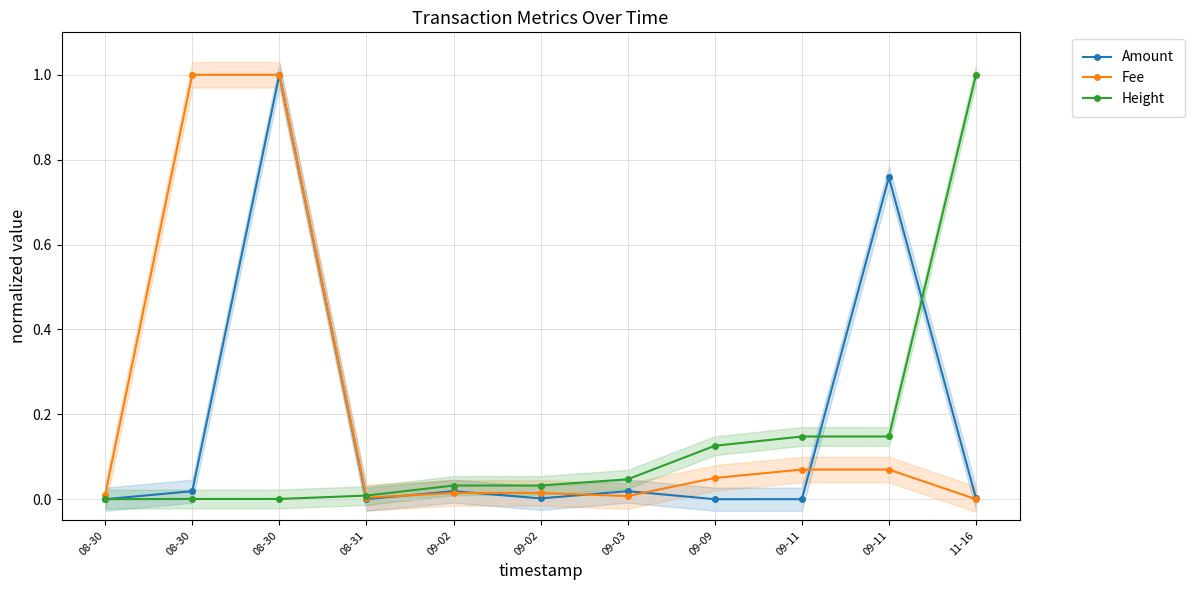

What are all the series names shown in the legend?

Amount, Fee, Height